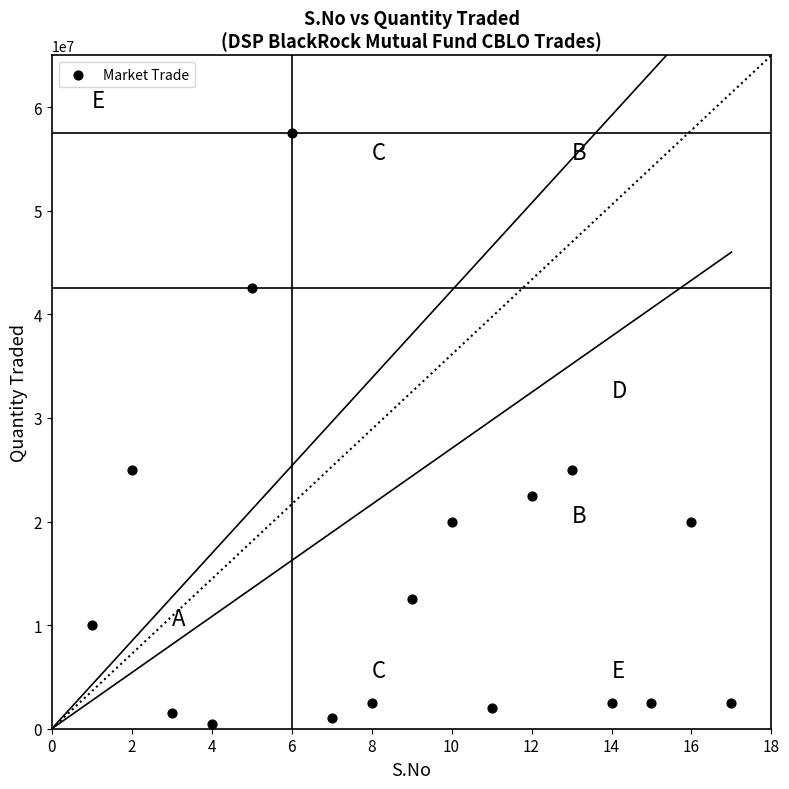

What is the range of Y values (max minus min)?

57000000